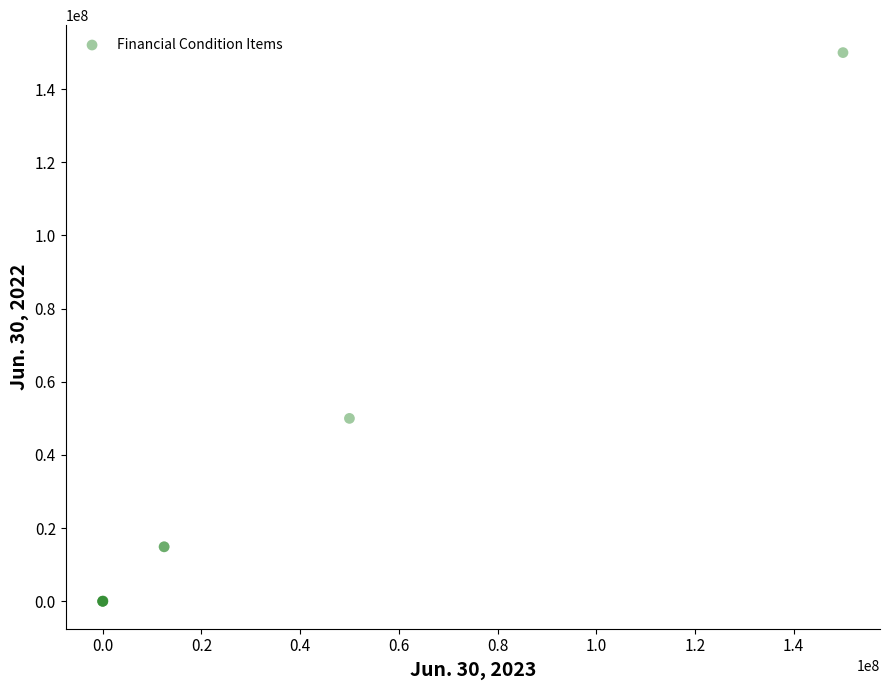

What Y value in the scatter plot is closest to 75000000?

50000000.0